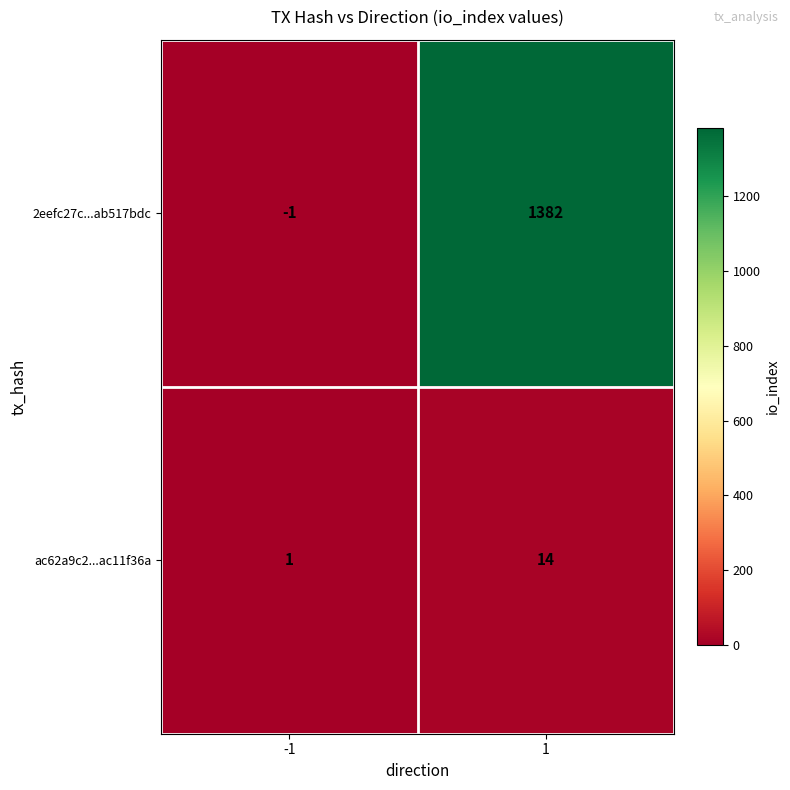

What is the sum of all ac62a9c2...ac11f36a values?

15